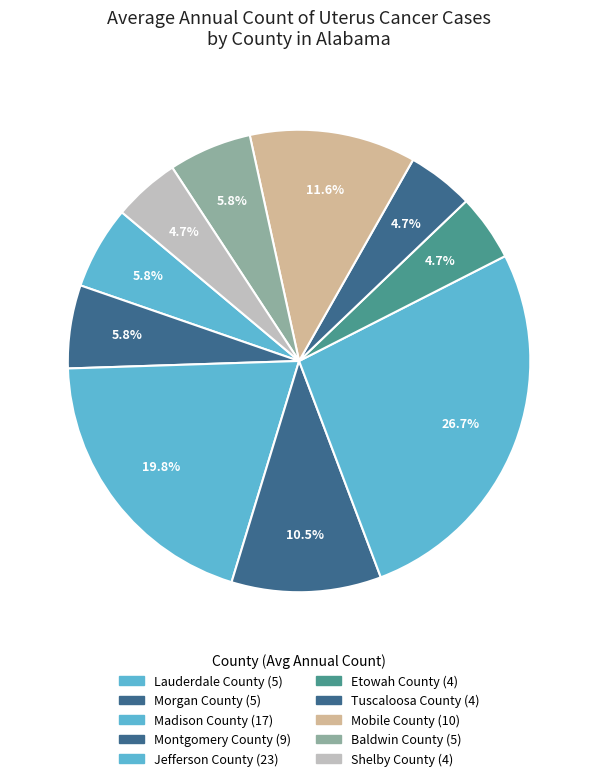

Between Morgan County and Tuscaloosa County, which is larger?

Morgan County